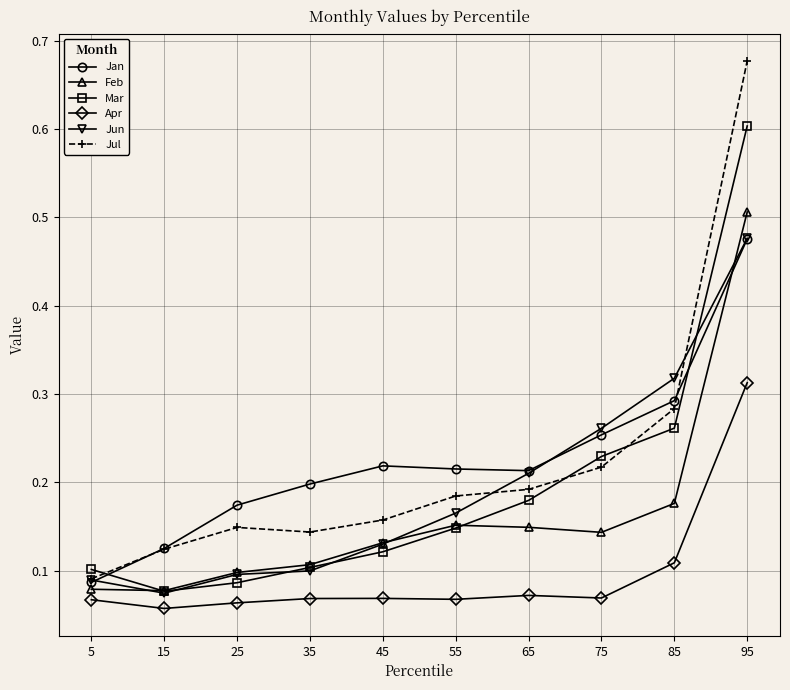

Does the chart display data point markers on the line(s)?

Yes